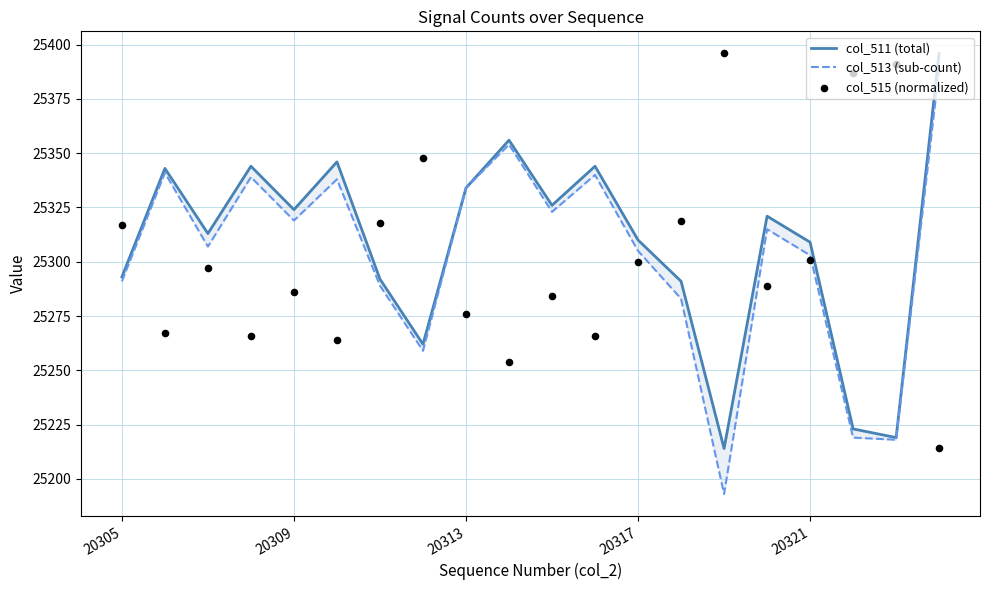

Which series has the largest total across all categories?

col_511 (total)